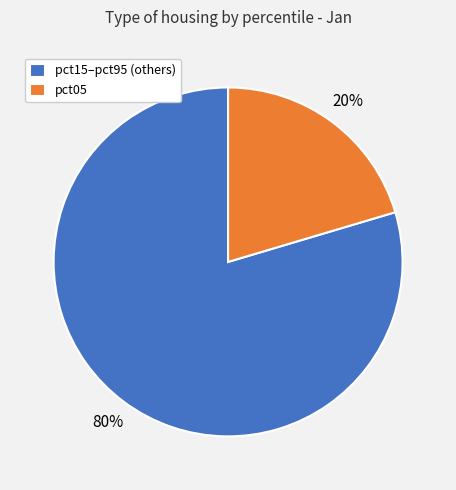

Which category has the biggest portion of the pie?

pct15–pct95 (others)